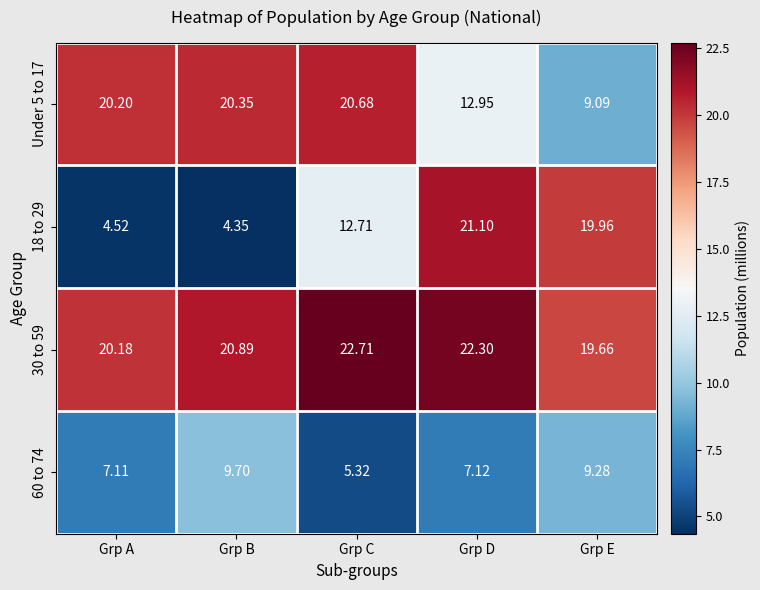

Where is 18 to 29 nearest to the value 12?

Grp C